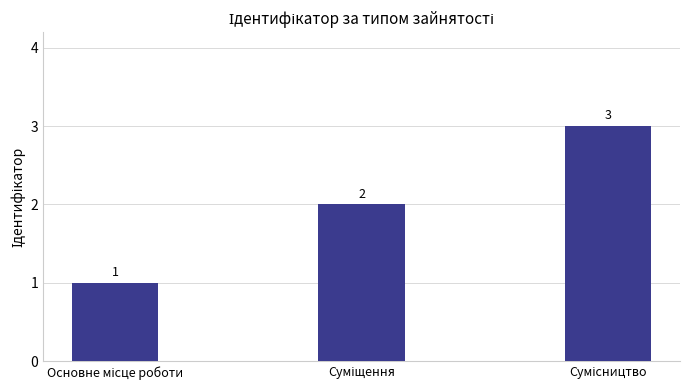

What is the value of the 1st bar from the left?

1